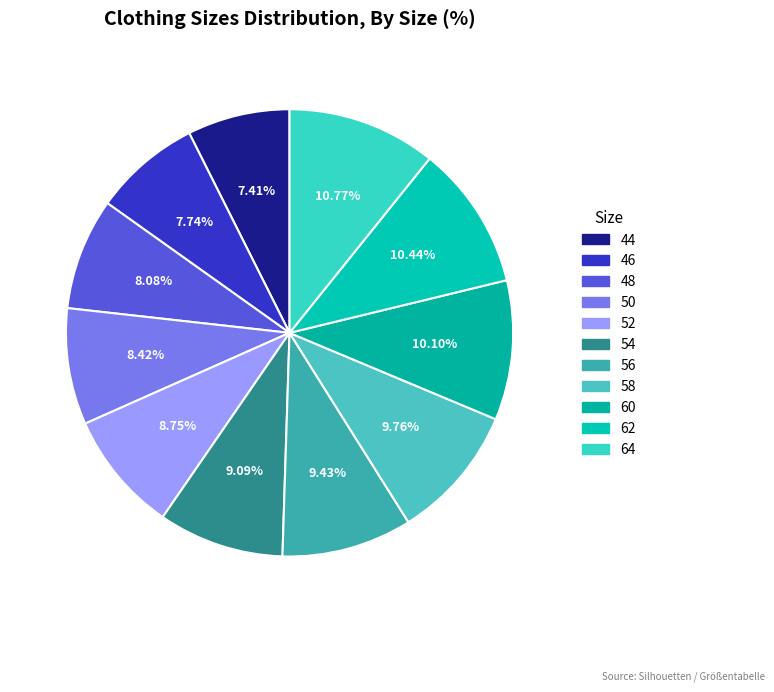

Approximately how many times larger is the value at 60 compared to 54?

1.1